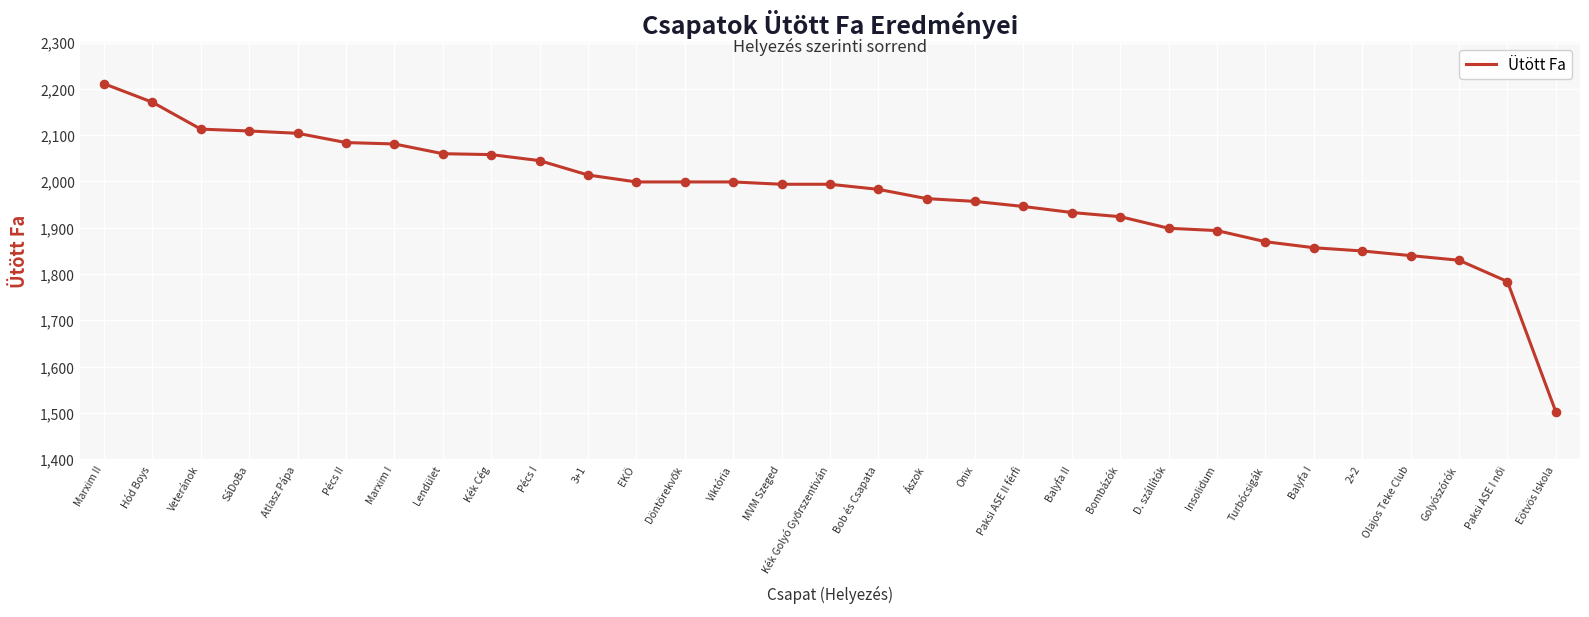

What is the change in value from Viktória to Insolidum?

-105